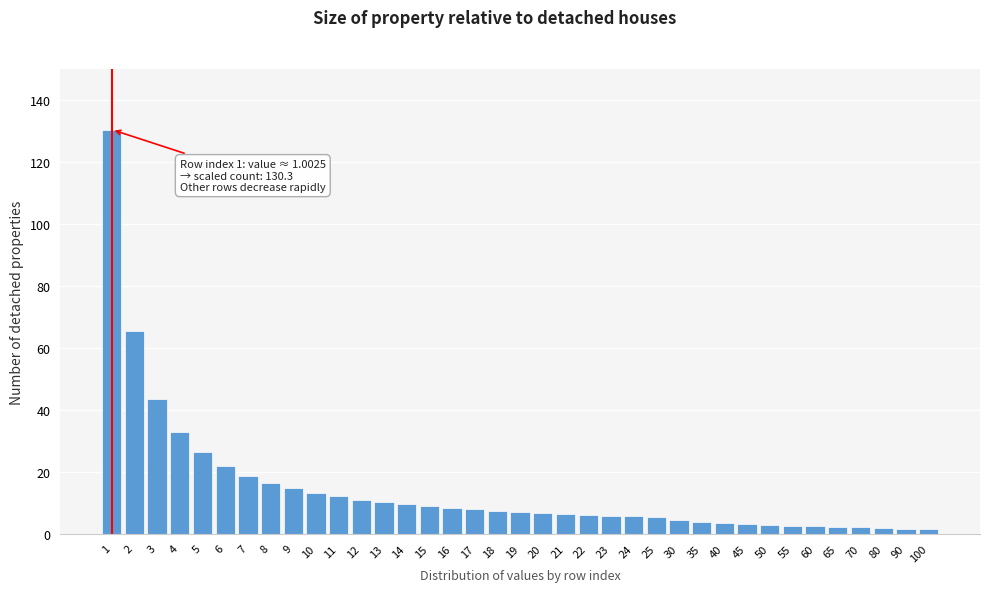

What is the value of the 21st bar from the left?

6.4